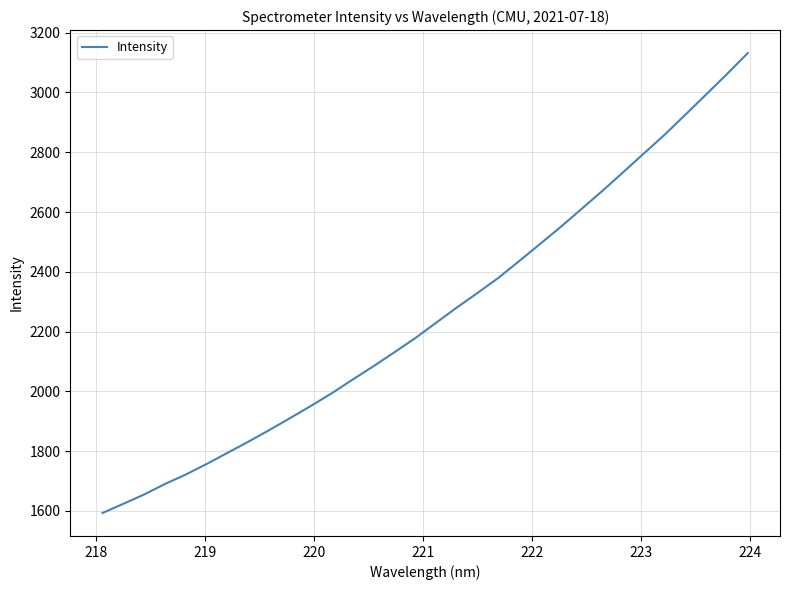

What is the smallest value displayed?

1593.3